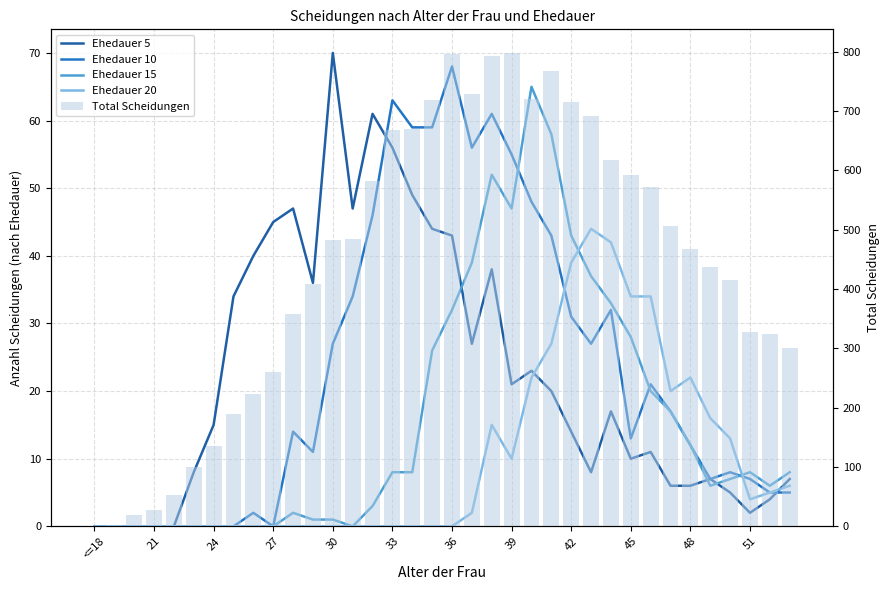

Which series has the largest total across all categories?

Total Scheidungen